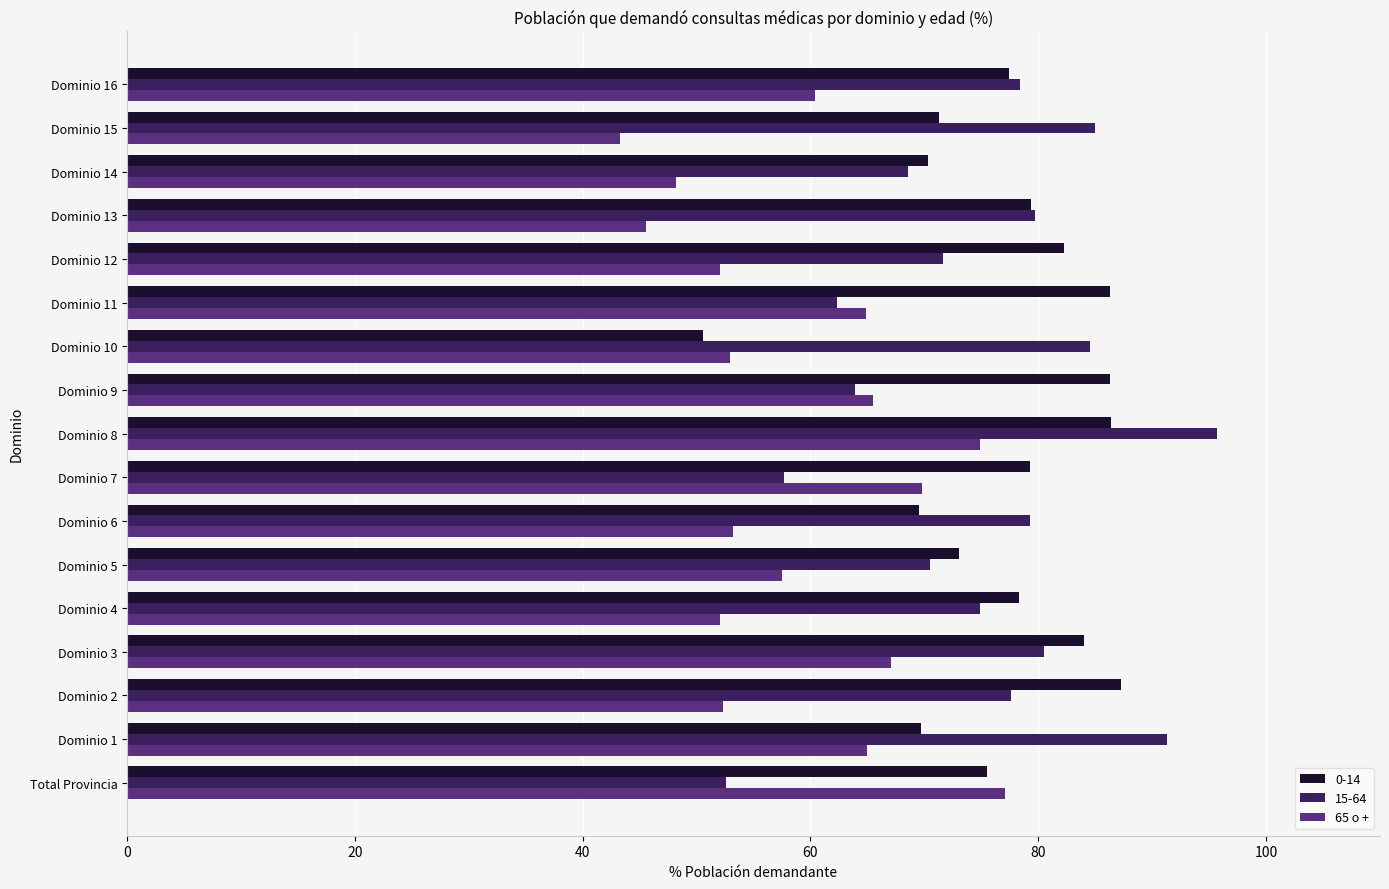

Rank the series by their maximum value, from highest to lowest.

15-64, 0-14, 65 o +